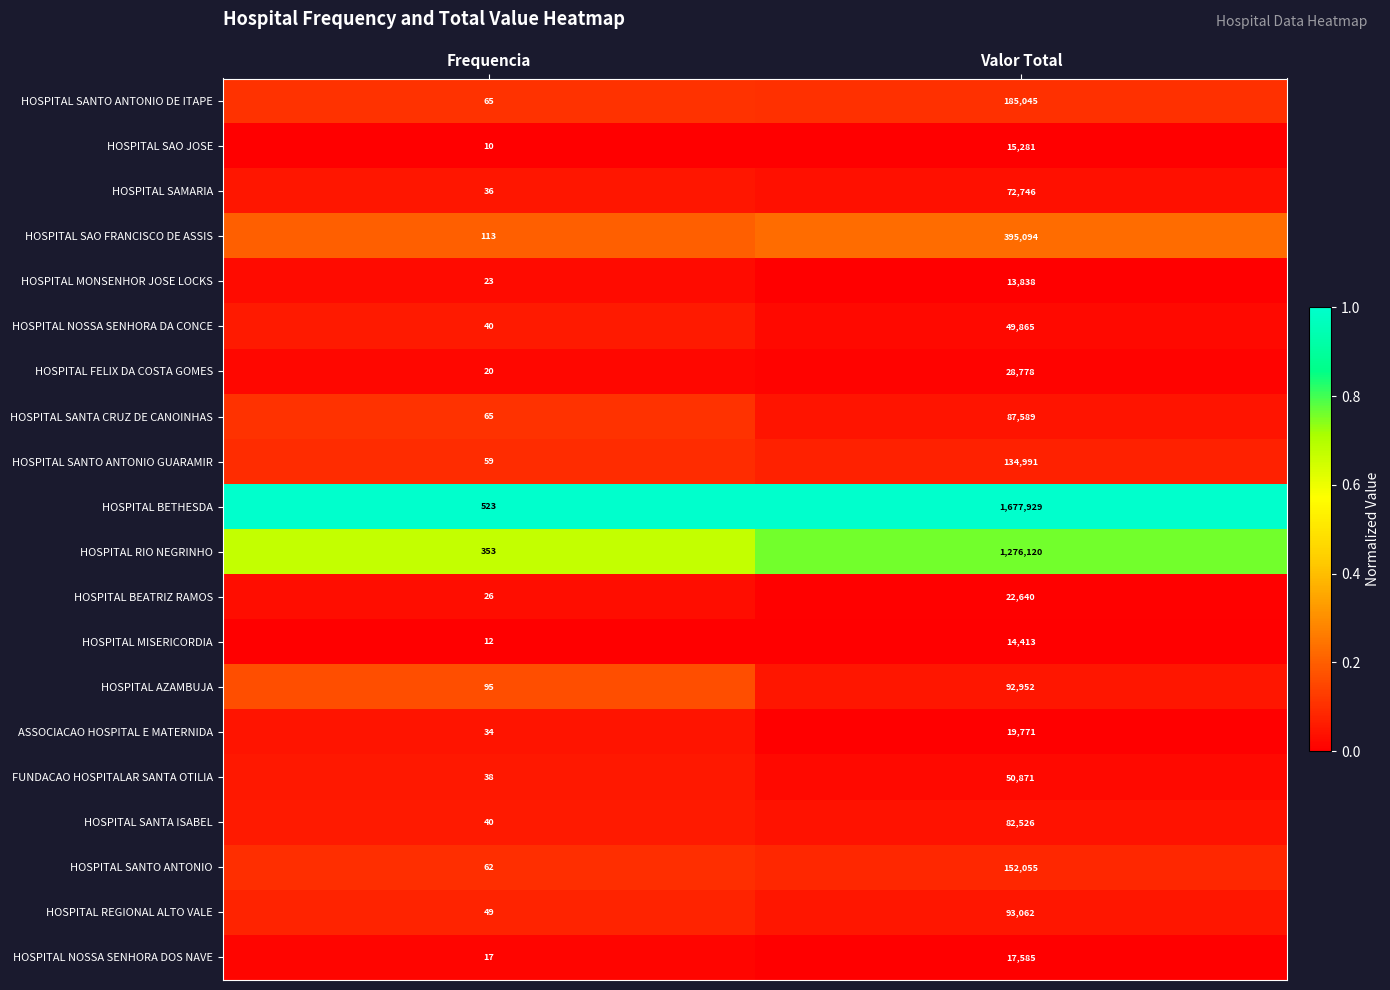

What is the approximate value of HOSPITAL RIO NEGRINHO at Valor Total?

1276120